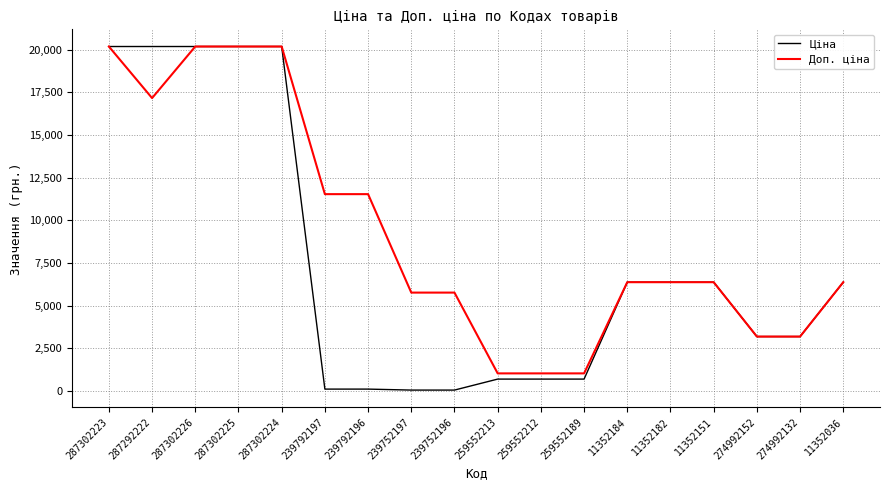

The value of Доп. ціна at 239752196 is 5769.0. True or false?

True